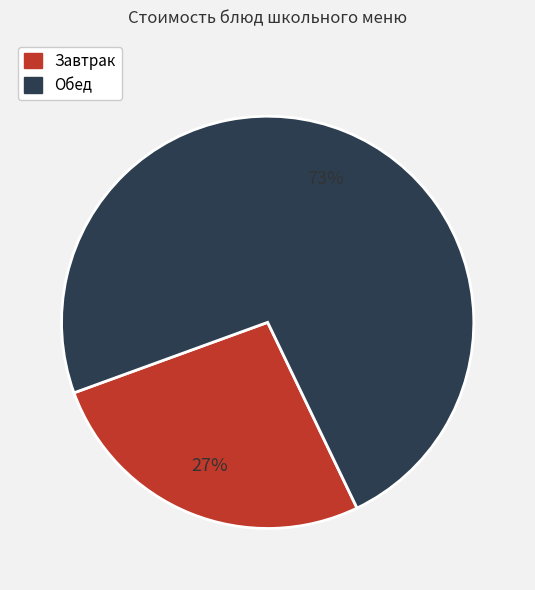

What is the smallest slice in the pie chart?

Завтрак